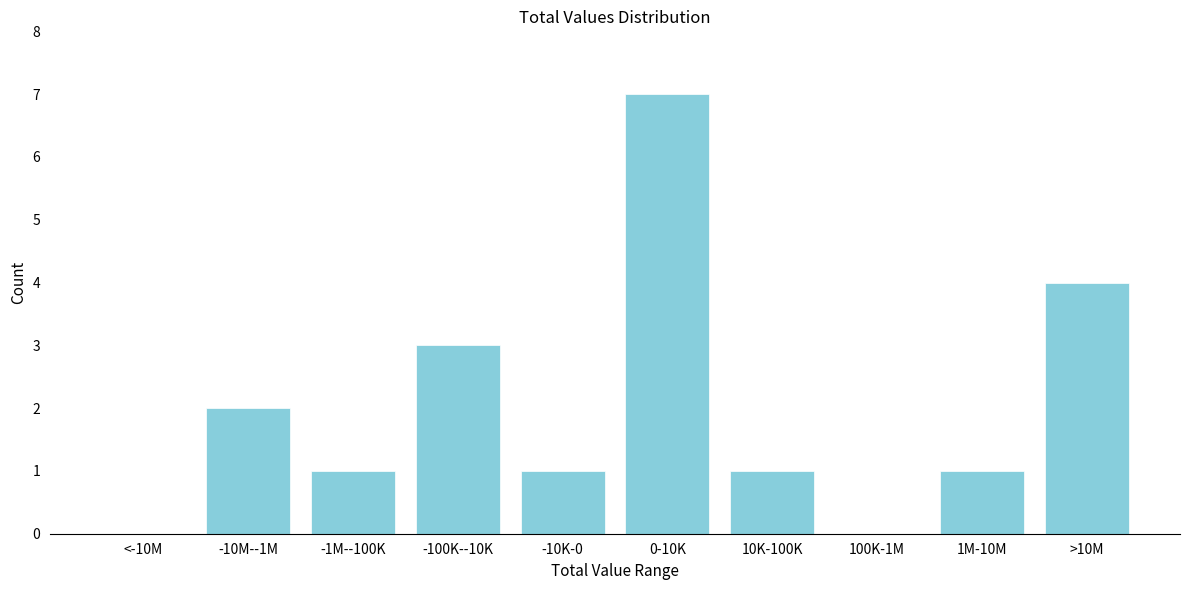

Reading left to right, what are all the values shown in this chart?

<-10M=0	-10M--1M=2	-1M--100K=1	-100K--10K=3	-10K-0=1	0-10K=7	10K-100K=1	100K-1M=0	1M-10M=1	>10M=4